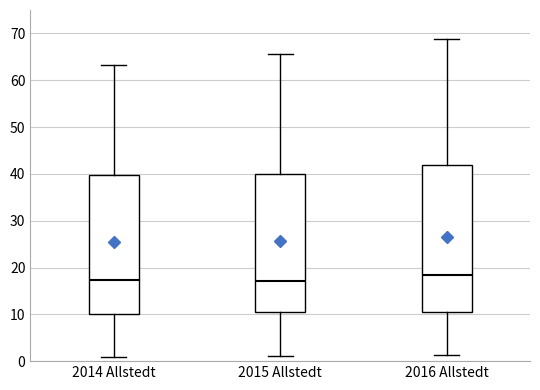

Reading left to right, transcribe this box plot: for each box, give where its median line is, the range the box spans, and where its two whiskers end, as read against the y-axis. The values are not printed on the chart, so give them approximately, as read against the axis.

2014 Allstedt: median 17, box 10 to 40, whiskers 1 to 63
2015 Allstedt: median 17, box 10 to 40, whiskers 1 to 66
2016 Allstedt: median 18, box 10 to 42, whiskers 1 to 69